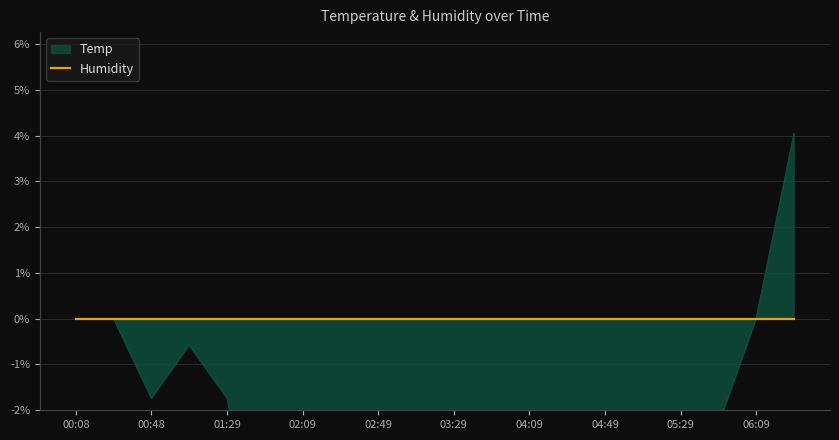

List the labels in order of value, largest first.

06:29, 00:08, 00:28, 06:09, 01:08, 00:48, 01:29, 05:49, 04:29, 04:49, 05:09, 02:09, 04:09, 05:29, 03:09, 03:29, 03:49, 01:49, 02:29, 02:49